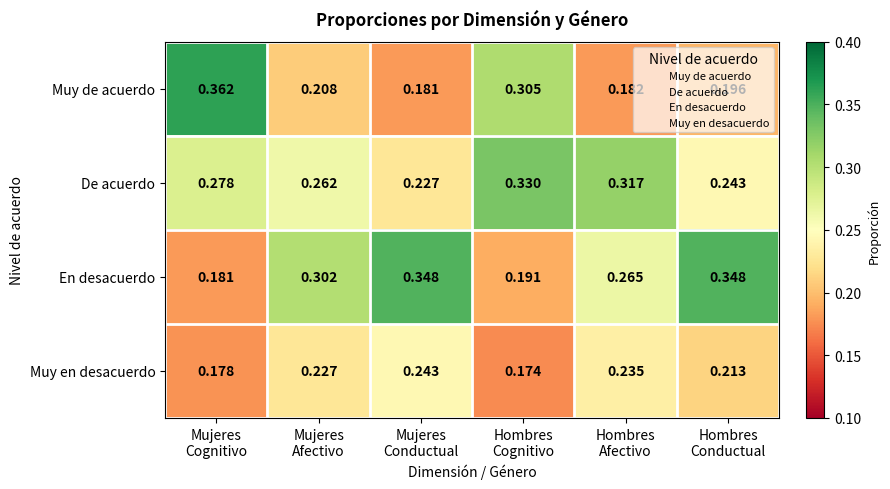

List the series in order of their peak value, highest first.

Muy de acuerdo, En desacuerdo, De acuerdo, Muy en desacuerdo